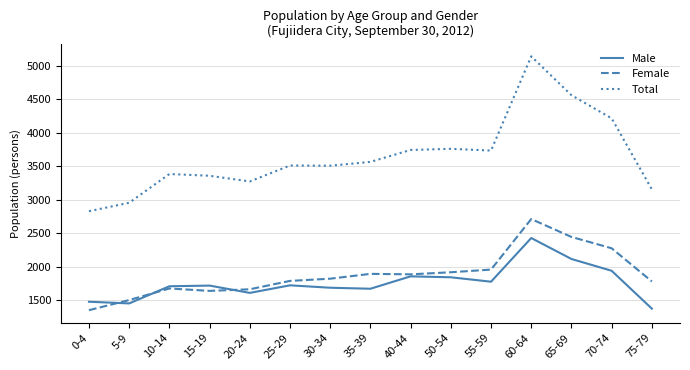

The value of Male at 40-44 is 2744. True or false?

False